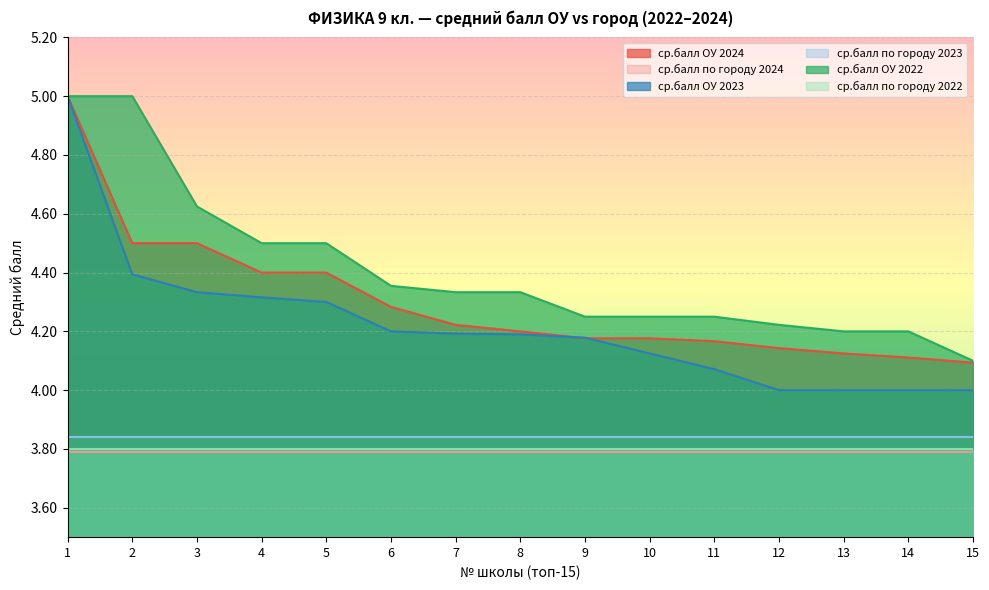

True or false: ср.балл по городу 2023 and ср.балл по городу 2024 intersect in this chart.

False